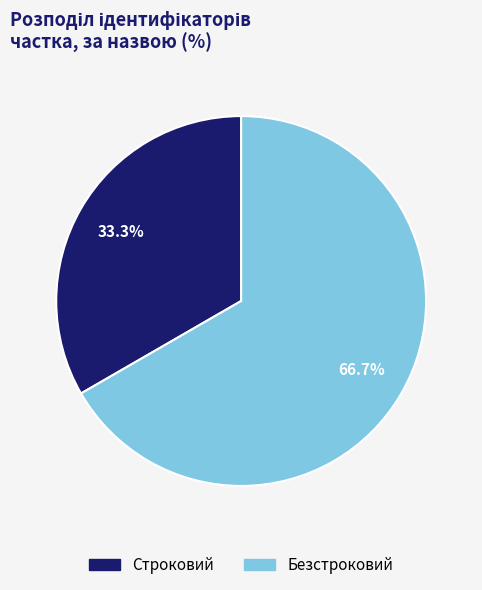

Approximately how many times larger is the value at Строковий compared to Безстроковий?

0.5